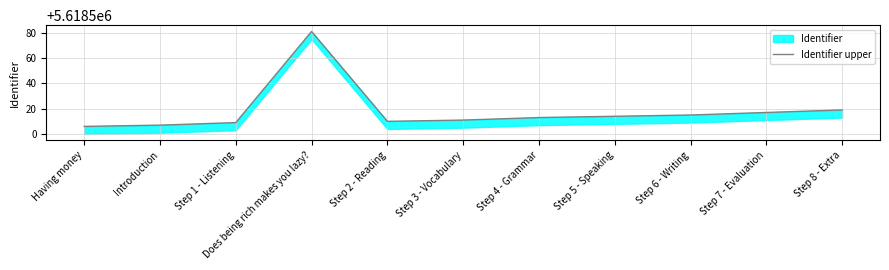

List the labels in order of value, smallest first.

Having money, Introduction, Step 1 - Listening, Step 2 - Reading, Step 3 - Vocabulary, Step 4 - Grammar, Step 5 - Speaking, Step 6 - Writing, Step 7 - Evaluation, Step 8 - Extra, Does being rich makes you lazy?